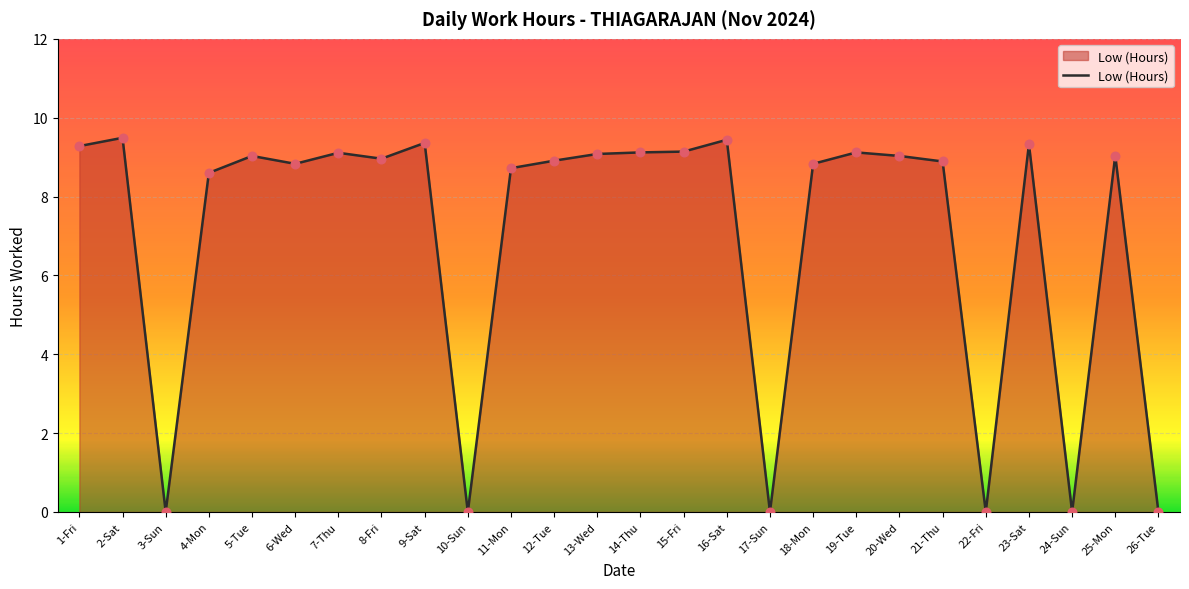

What is the ratio of the value at 8-Fri to the value at 15-Fri?

1.0